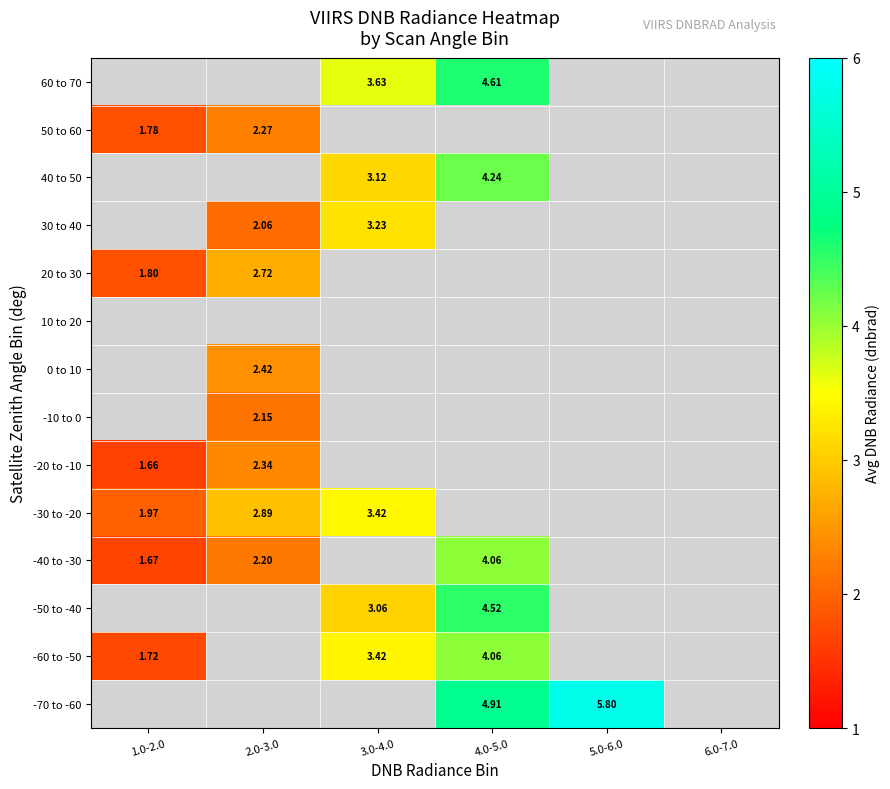

Which has a higher value, 5.0-6.0 or 2.0-3.0?

2.0-3.0